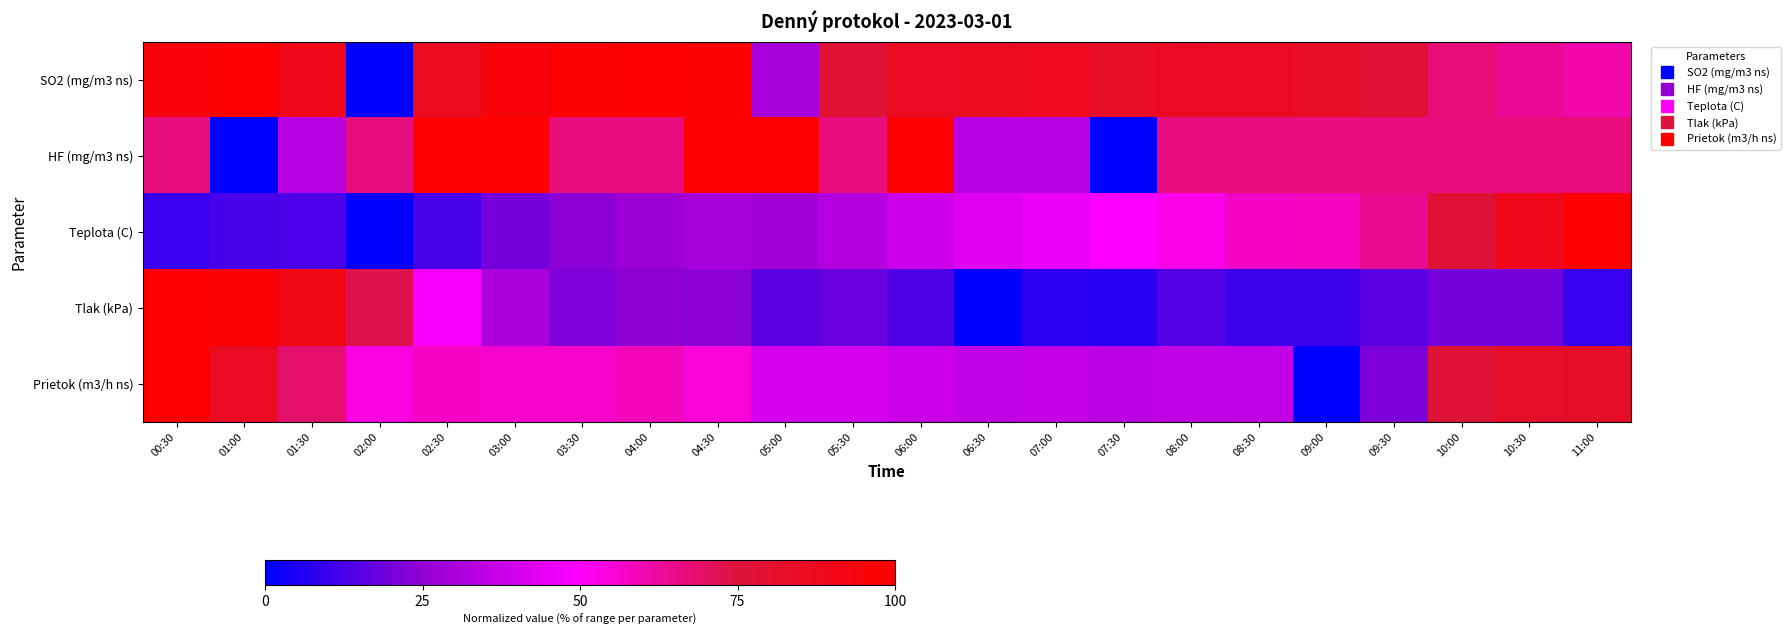

Which series changed the most between 02:30 and 07:30?

HF (mg/m3 ns)